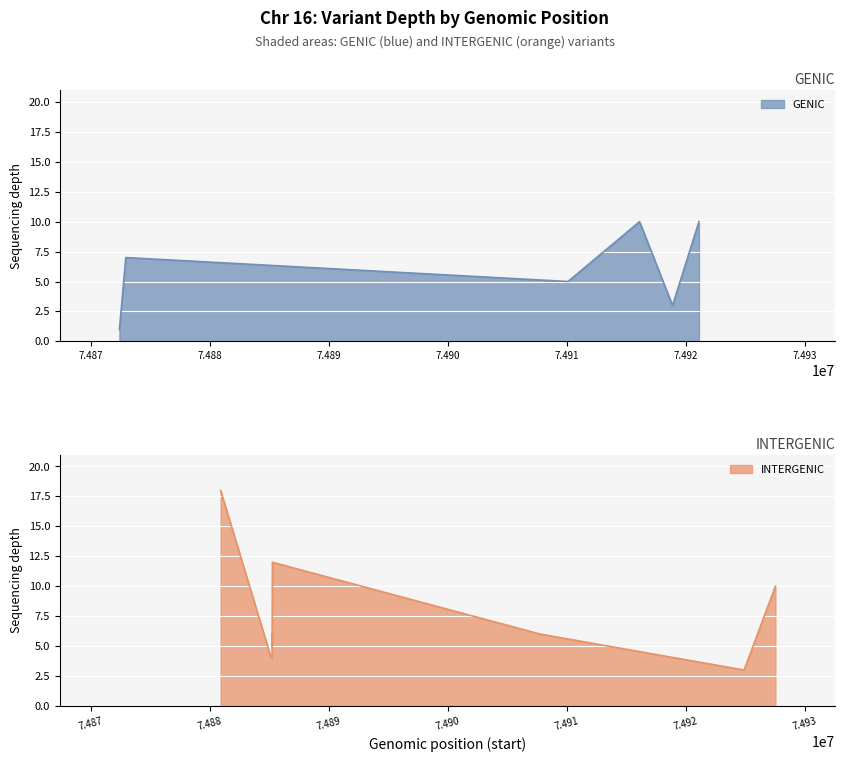

True or false: depth and genic_status intersect in this chart.

False